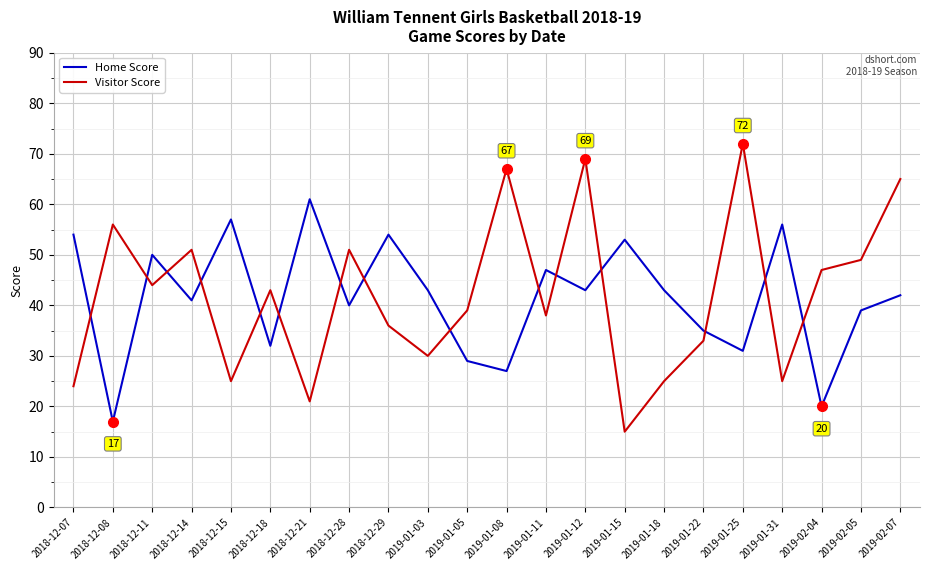

Reading right to left, what are all the values shown in this chart?

Home Score: 2019-02-07=42	2019-02-05=39	2019-02-04=20	2019-01-31=56	2019-01-25=31	2019-01-22=35	2019-01-18=43	2019-01-15=53	2019-01-12=43	2019-01-11=47	2019-01-08=27	2019-01-05=29	2019-01-03=43	2018-12-29=54	2018-12-28=40	2018-12-21=61	2018-12-18=32	2018-12-15=57	2018-12-14=41	2018-12-11=50	2018-12-08=17	2018-12-07=54
Visitor Score: 2019-02-07=65	2019-02-05=49	2019-02-04=47	2019-01-31=25	2019-01-25=72	2019-01-22=33	2019-01-18=25	2019-01-15=15	2019-01-12=69	2019-01-11=38	2019-01-08=67	2019-01-05=39	2019-01-03=30	2018-12-29=36	2018-12-28=51	2018-12-21=21	2018-12-18=43	2018-12-15=25	2018-12-14=51	2018-12-11=44	2018-12-08=56	2018-12-07=24